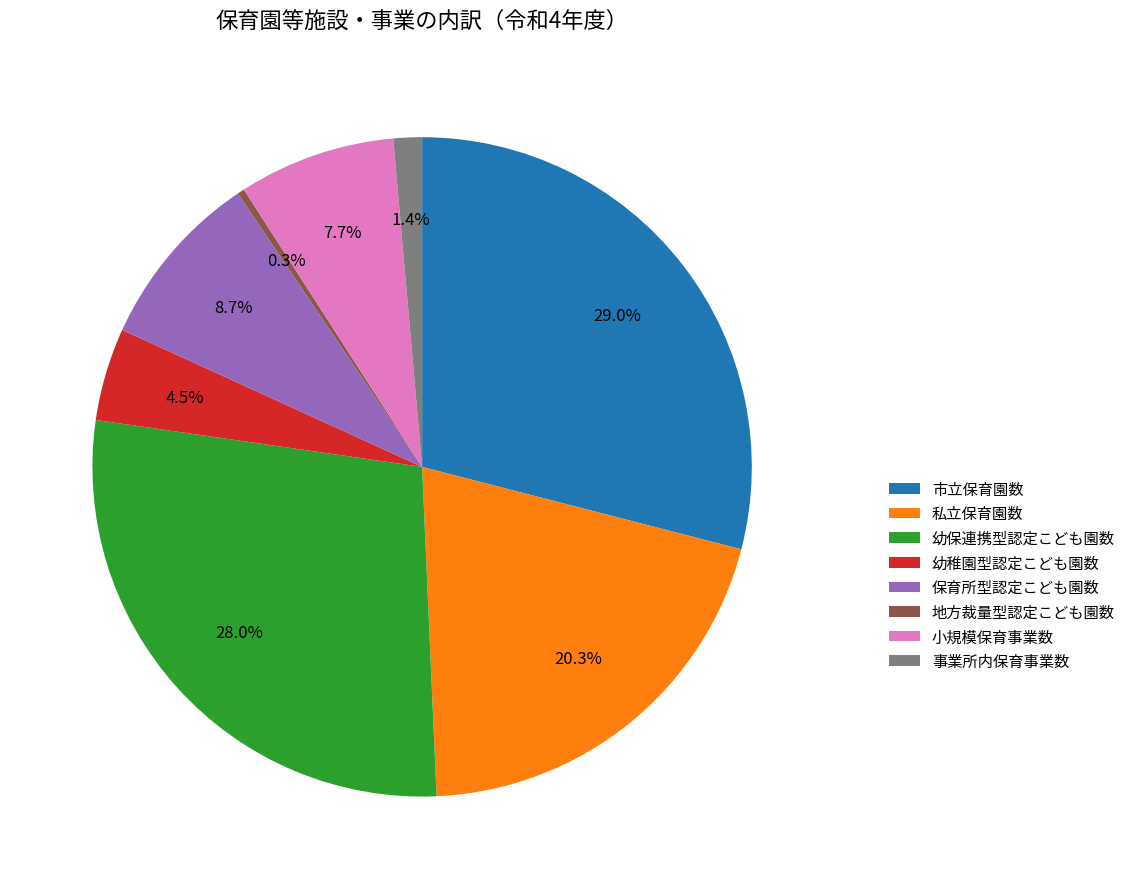

Which category has the biggest portion of the pie?

市立保育園数